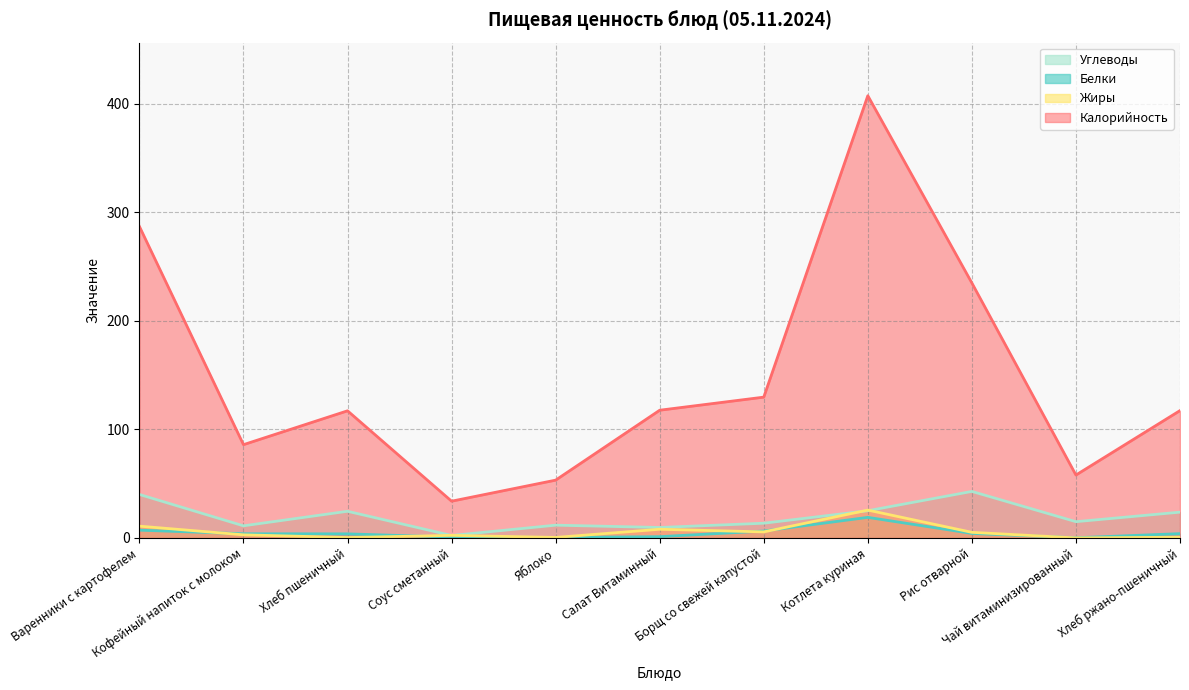

True or false: Калорийность and Жиры cross at least once.

False